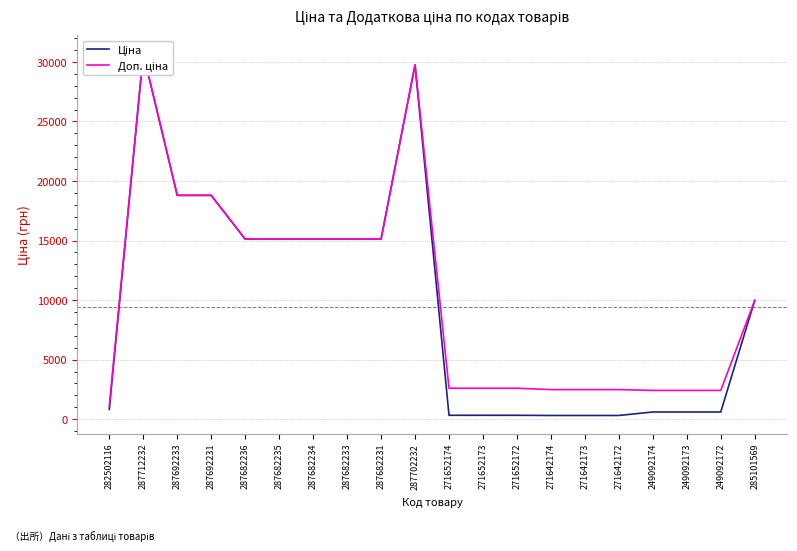

What is the lowest value of the Ціна series?

310.3